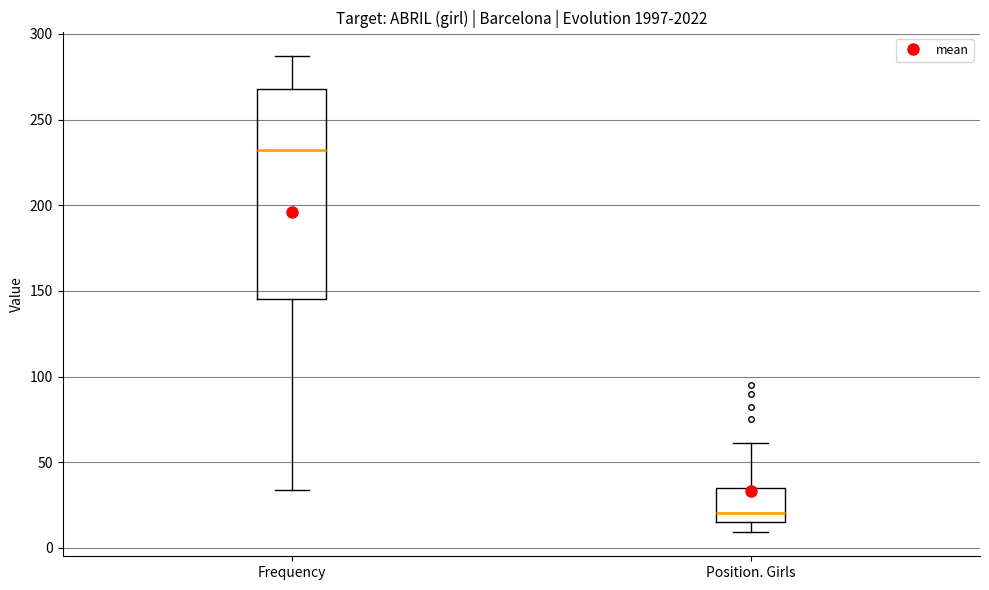

Where does the upper whisker of the box for Frequency end on the y-axis? The values are not printed on the chart, so give them approximately, as read against the axis.

285